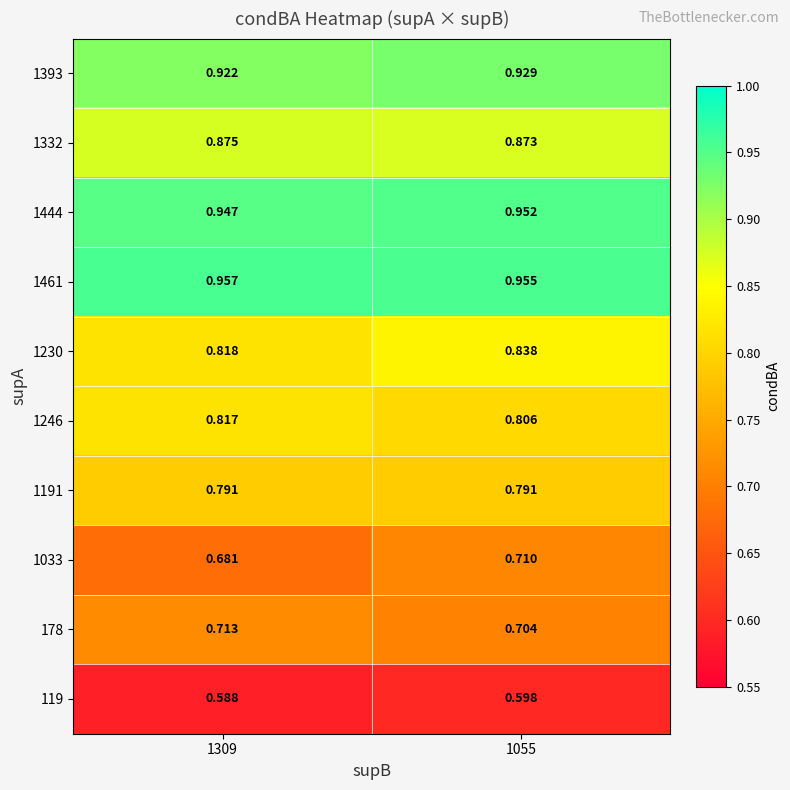

Is the value of 1461 at 1055 greater than the value of 1246 at 1309?

Yes